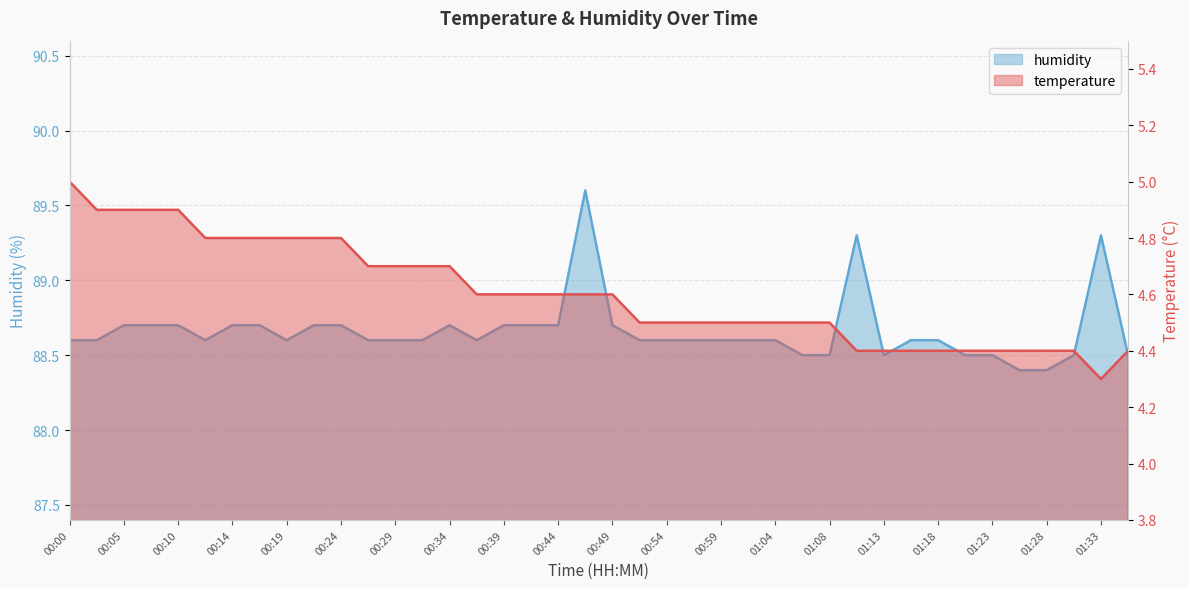

What are all the series names shown in the legend?

temperature, humidity